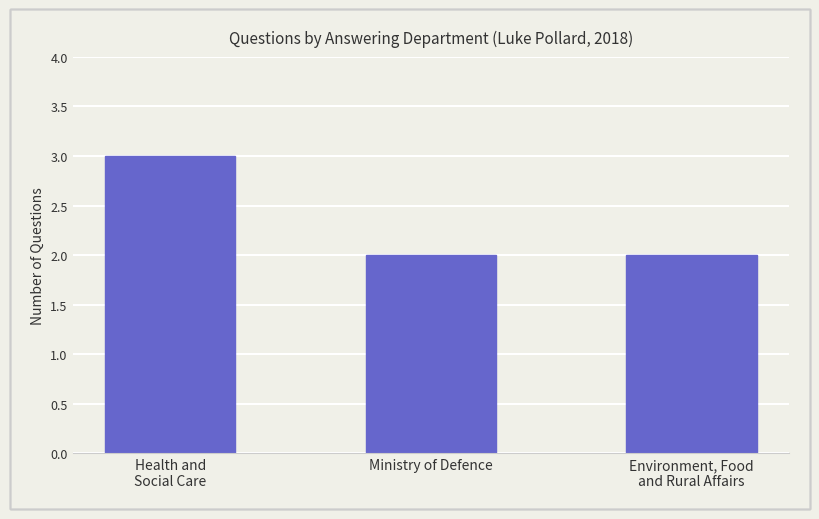

Reading left to right, extract all data points from this chart.

3	2	2